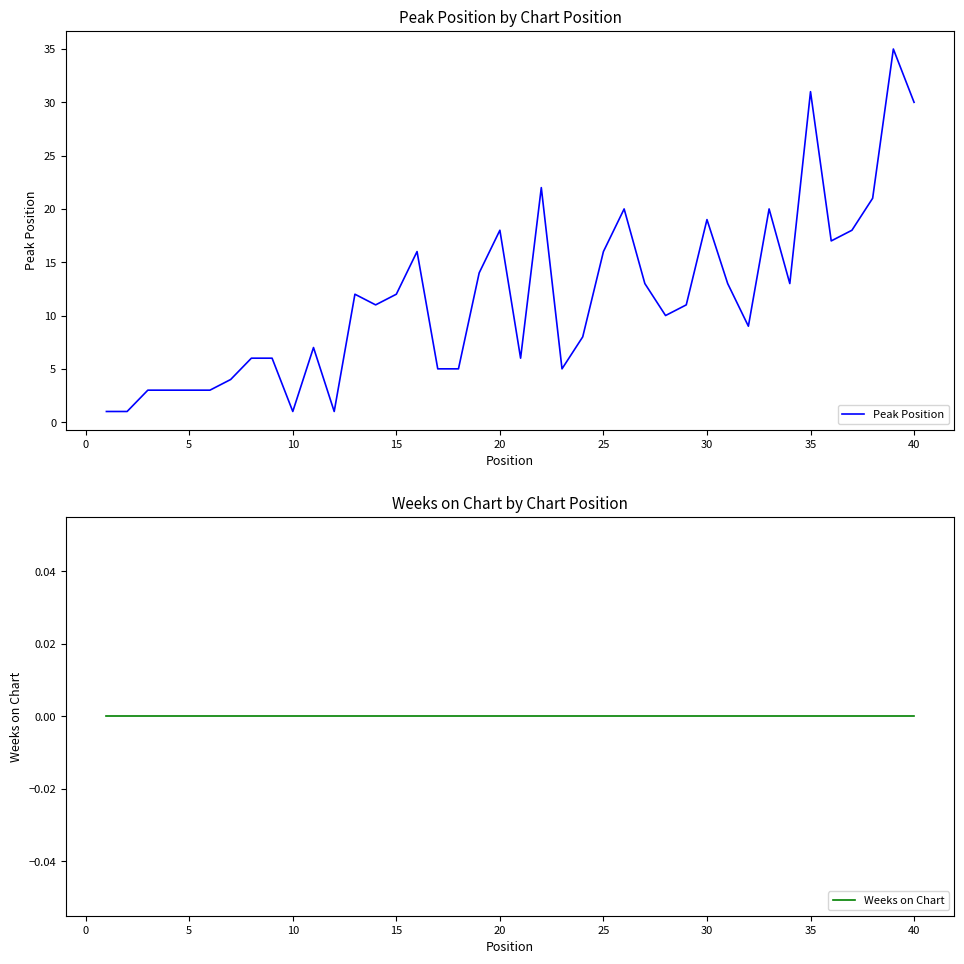

The Peak Position series shows 21 at 15. True or false?

False